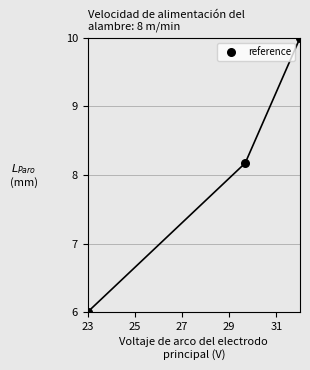

What Y value in the scatter plot is closest to 8?

8.2